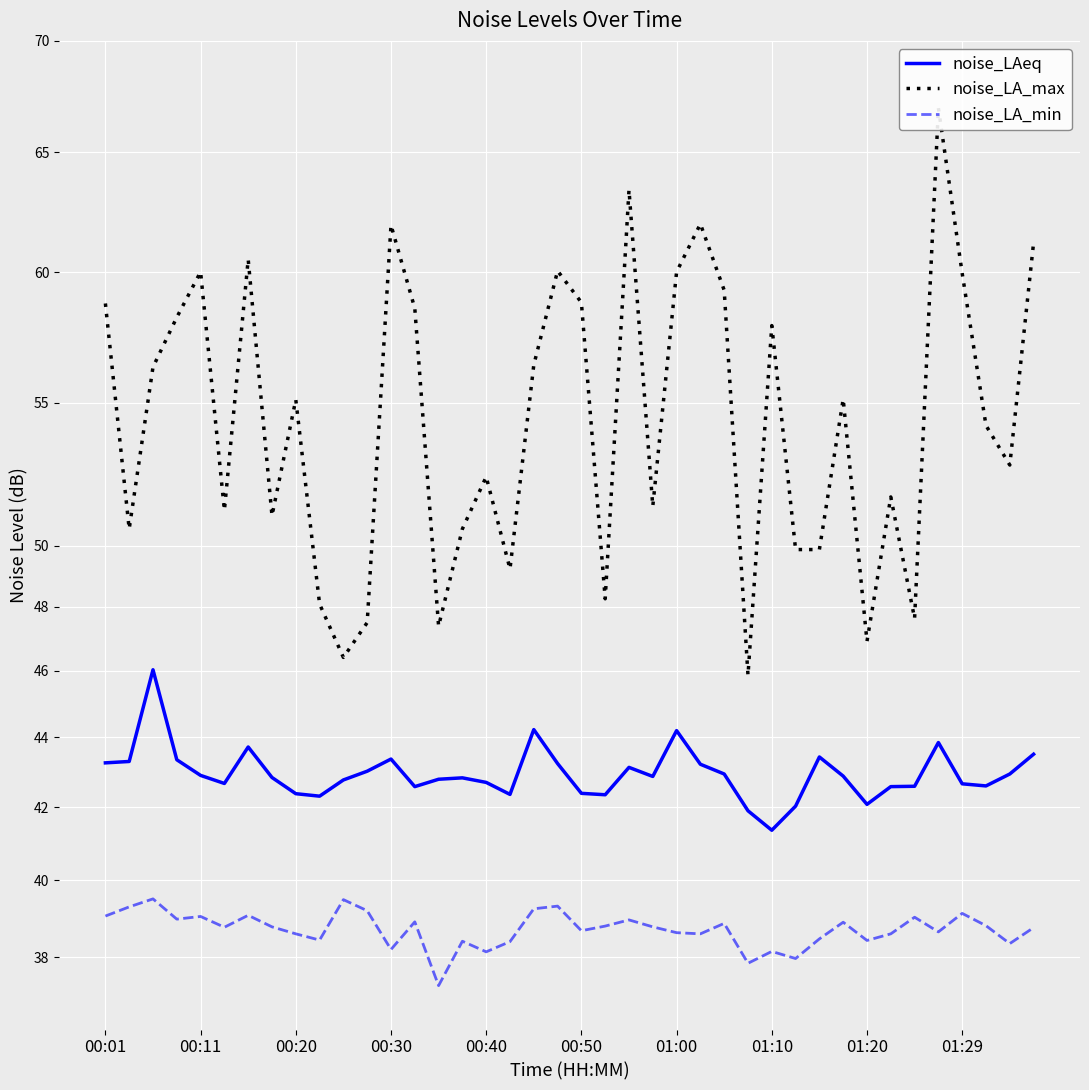

At 01:00, list the series in order from largest to smallest.

noise_LA_max, noise_LAeq, noise_LA_min